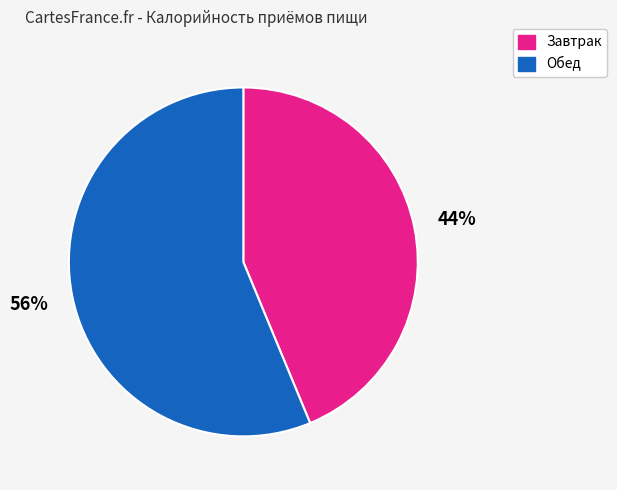

True or false: Завтрак accounts for 56% of the total.

False